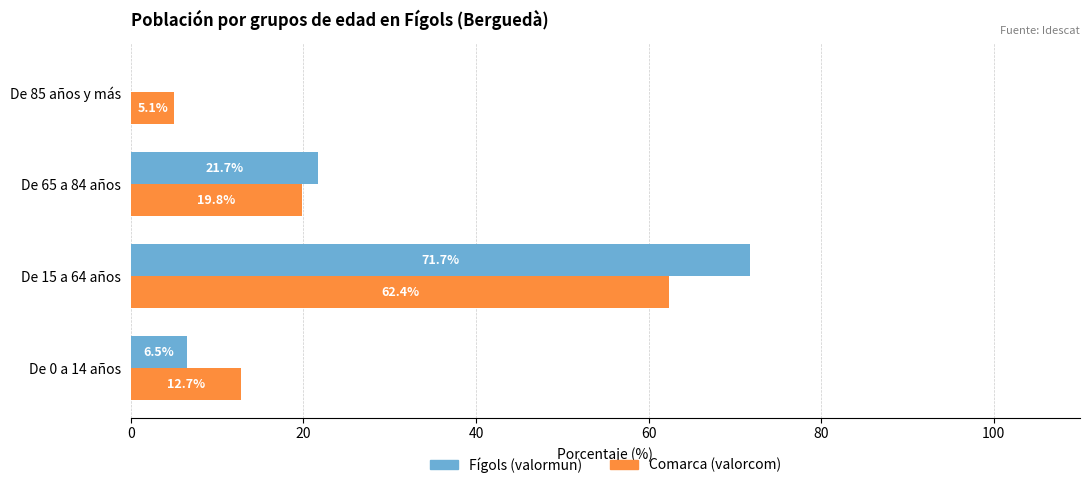

Which series changed the most between De 15 a 64 años and De 85 años y más?

Fígols (valormun)